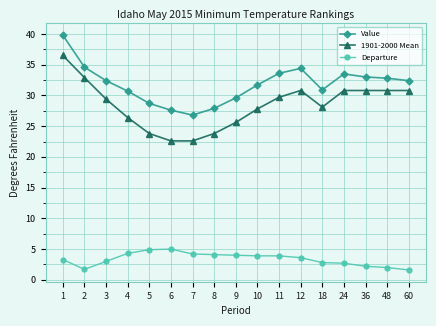

Which series has the widest spread of values?

1901-2000 Mean